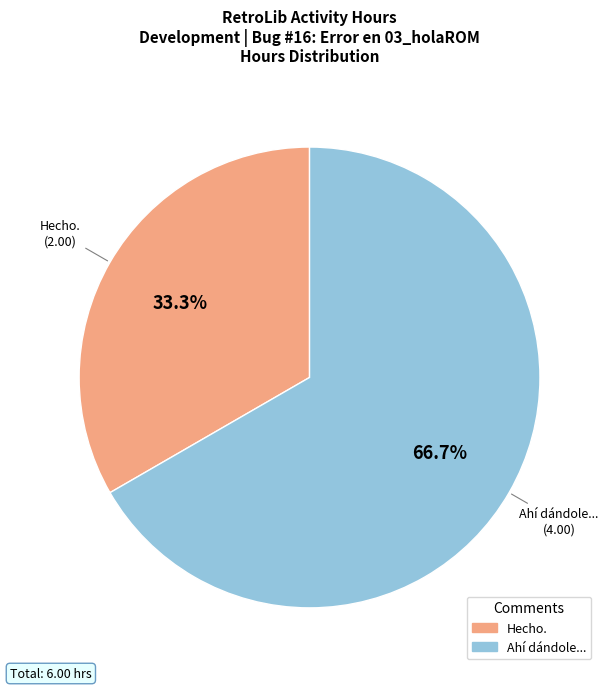

To the nearest percent, what is the average slice percentage?

50%